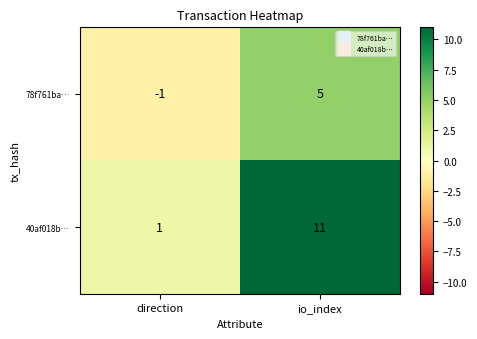

Where is 78f761ba… nearest to the value 2?

direction